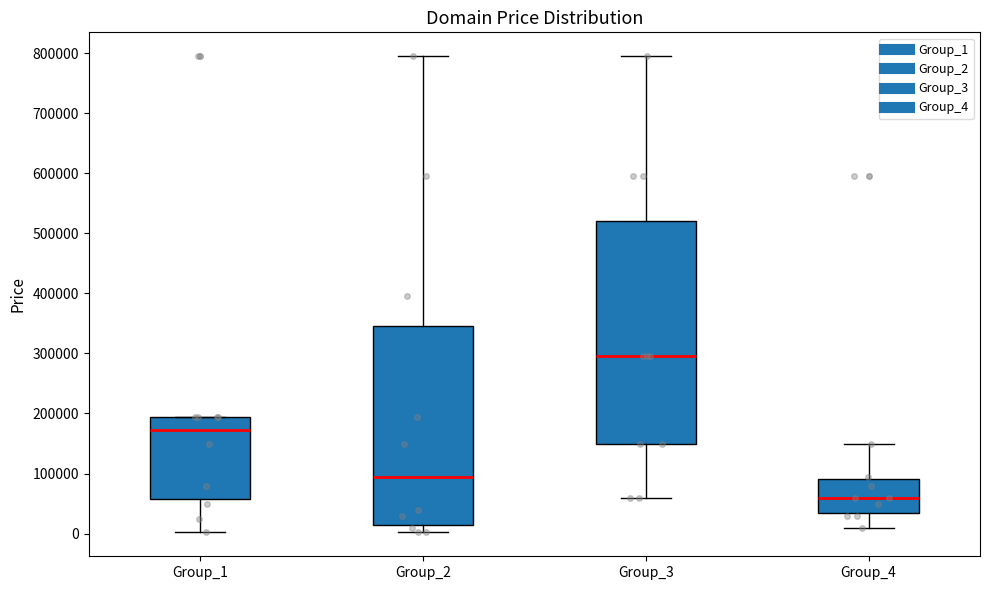

Reading left to right, read every box against the y-axis: the position of its median line, the range the box covers, and the ends of its whiskers. The values are not printed on the chart, so give them approximately, as read against the axis.

Group_1: median 170000, box 60000 to 190000, whiskers 0 to 190000
Group_2: median 90000, box 10000 to 340000, whiskers 0 to 790000
Group_3: median 290000, box 150000 to 520000, whiskers 60000 to 790000
Group_4: median 60000, box 30000 to 90000, whiskers 10000 to 150000